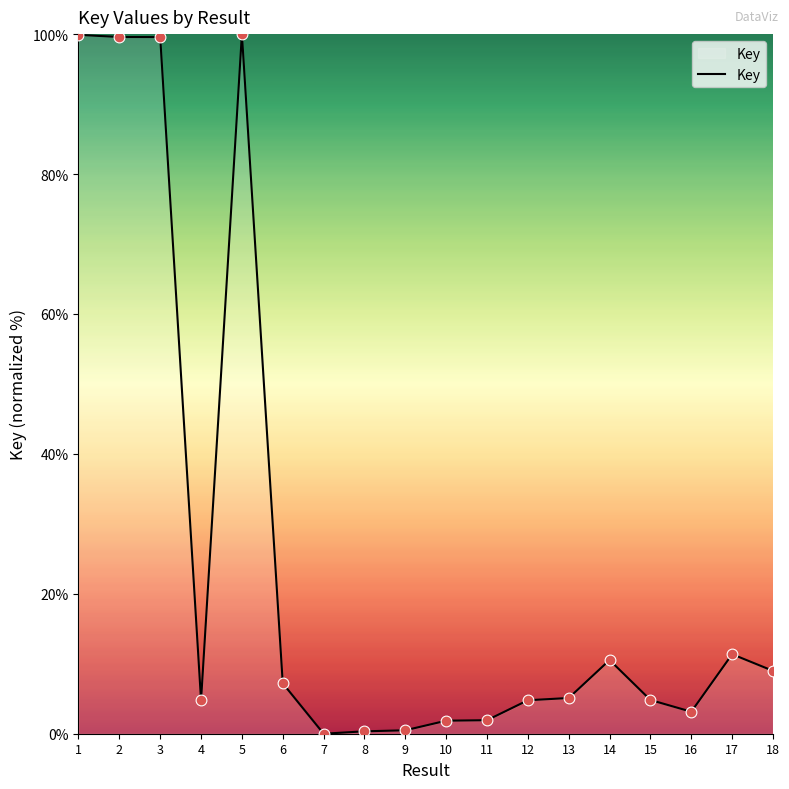

What is the change in value from 2 to 14?

-89.1